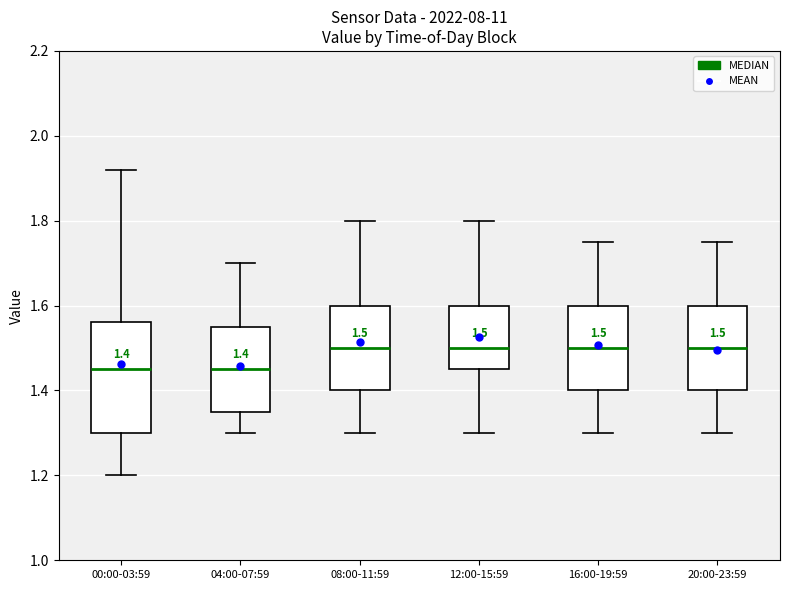

Which box is the tallest, from its lower edge to its upper edge?

00:00-03:59